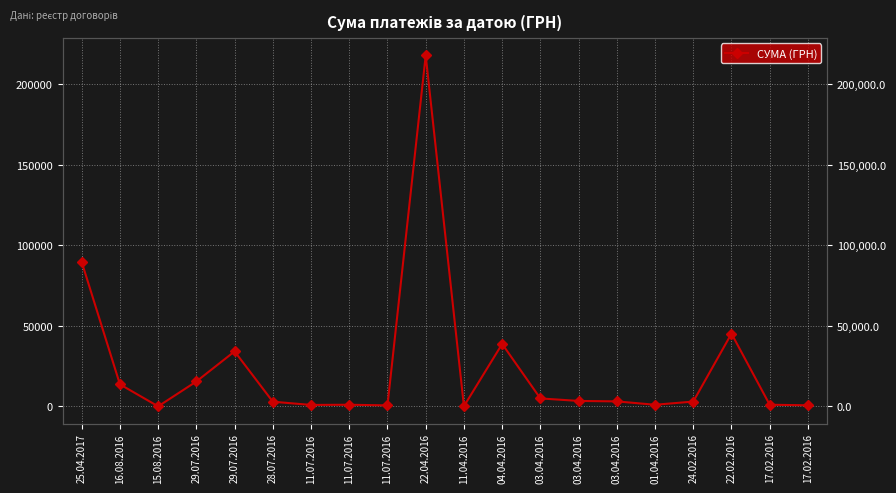

Which has a higher value, 22.02.2016 or 01.04.2016?

22.02.2016